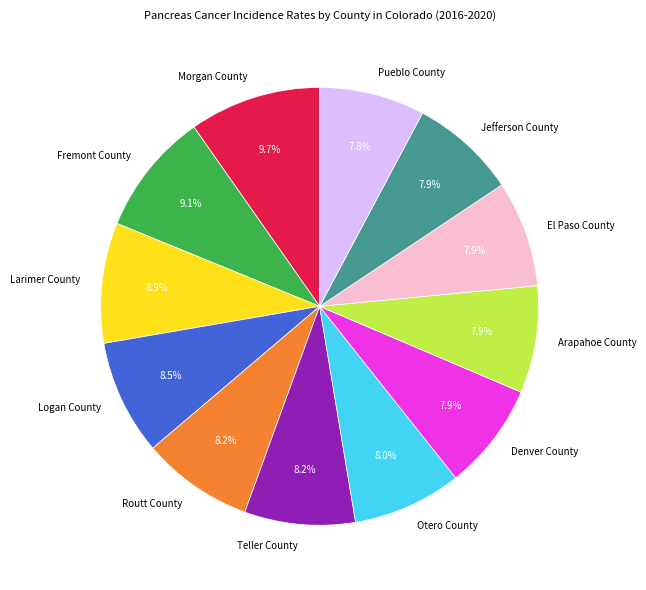

What percentage is NOT represented by Logan County?

91.5%